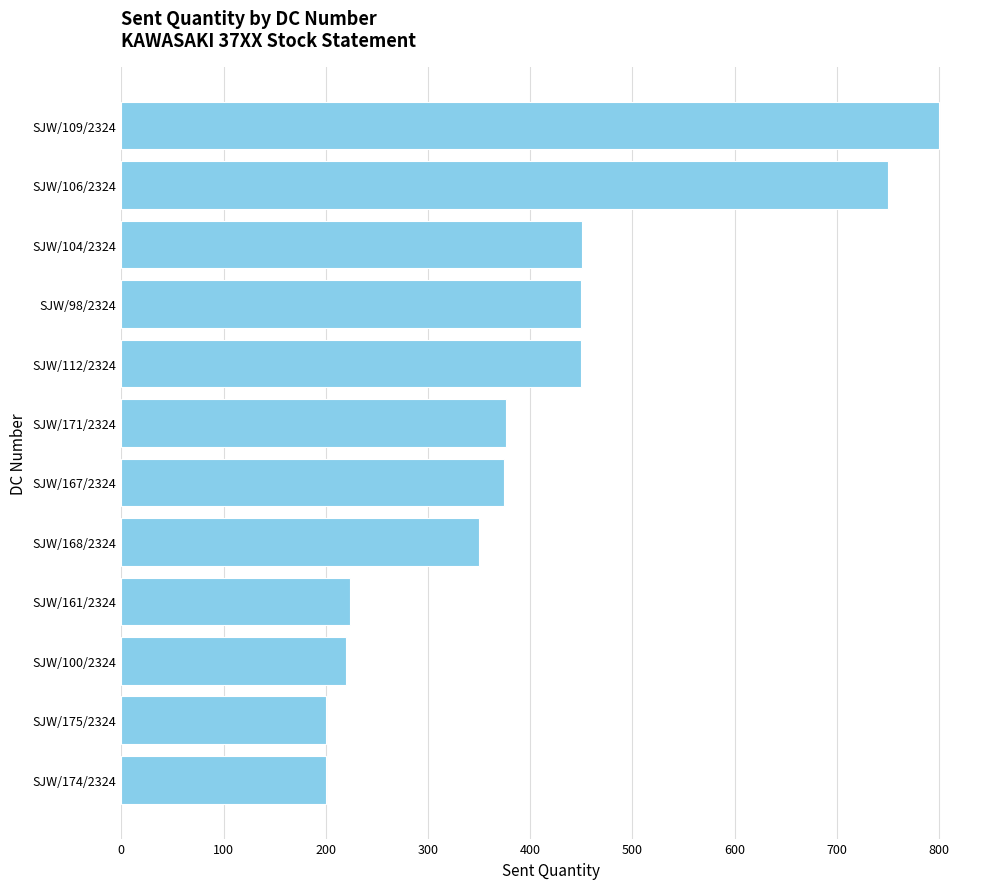

What is the smallest value displayed?

200